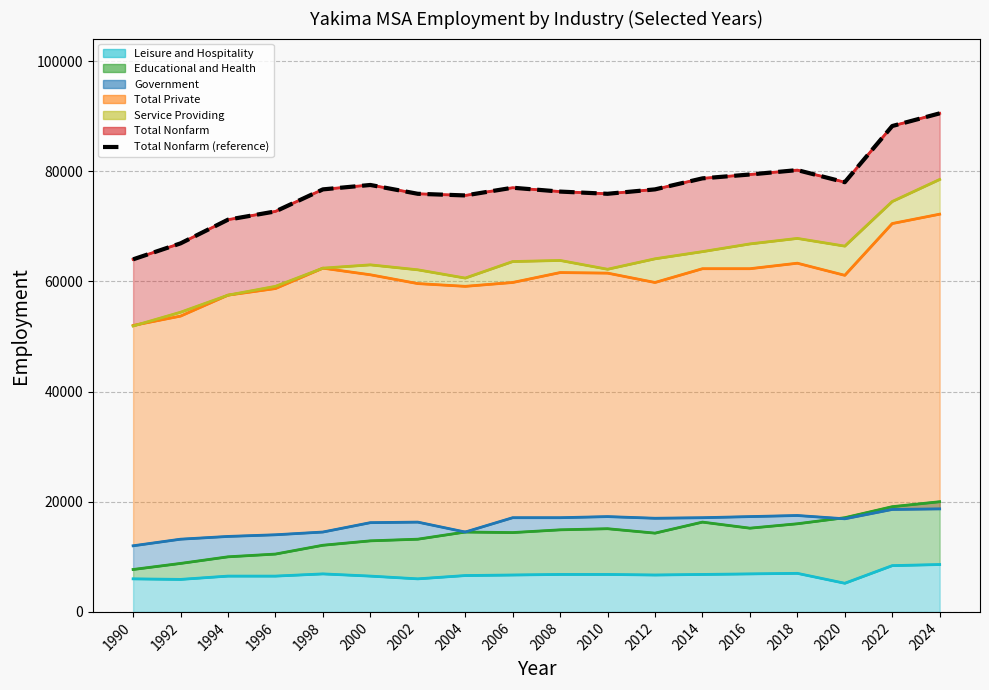

Reading left to right, extract all data points from this chart.

1990=64000	1992=66900	1994=71200	1996=72700	1998=76700	2000=77500	2002=75900	2004=75600	2006=77000	2008=76300	2010=75900	2012=76700	2014=78700	2016=79400	2018=80200	2020=78000	2022=88200	2024=90500